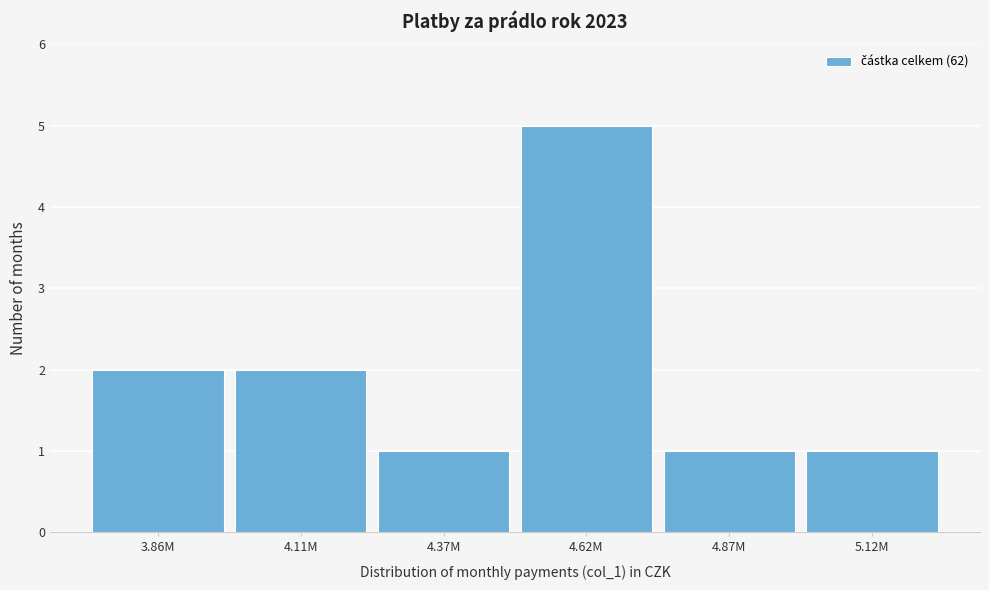

Reading right to left, extract all data points from this chart.

1	1	5	1	2	2